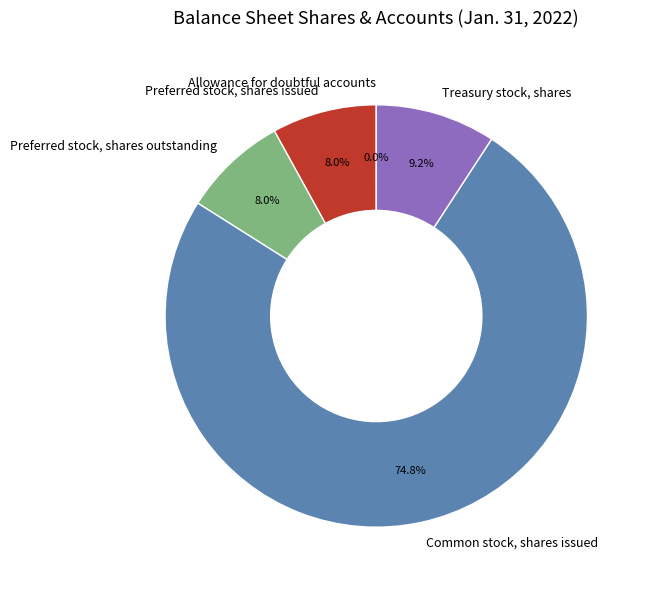

Which has a higher value, Common stock, shares issued or Treasury stock, shares?

Common stock, shares issued